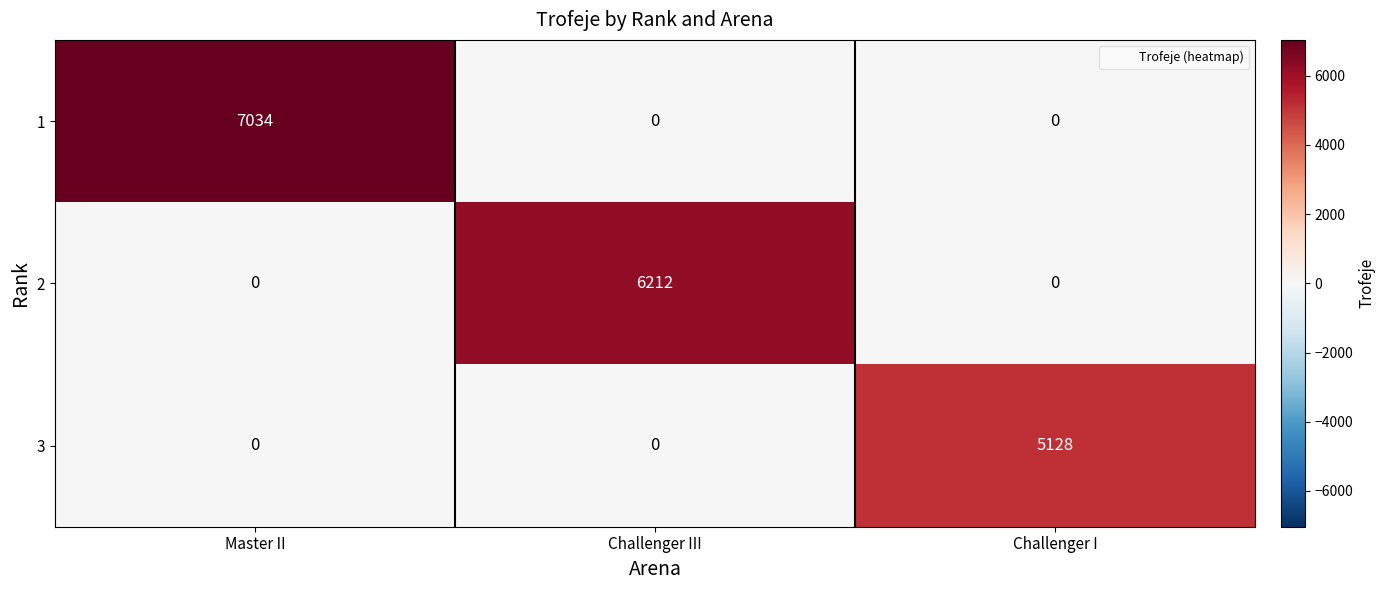

Read the 3 value at Challenger I, to the nearest 10.

5130